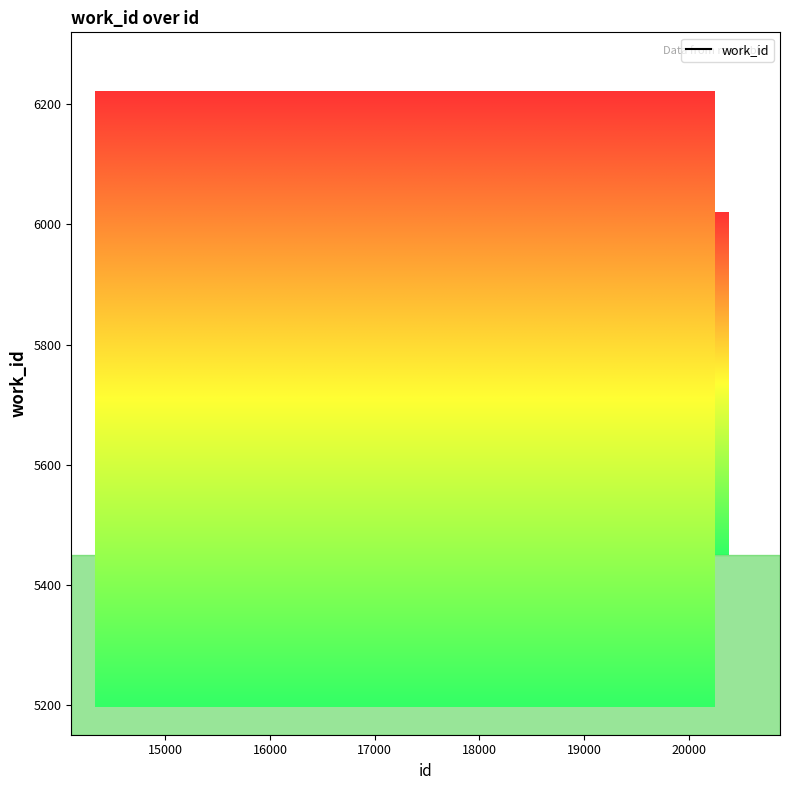

What is the average value?

5739